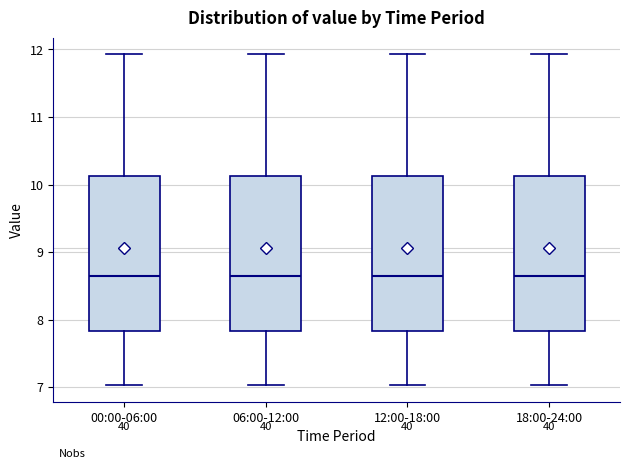

Where does the median line of the box for 00:00-06:00 sit on the y-axis? The values are not printed on the chart, so give them approximately, as read against the axis.

8.7